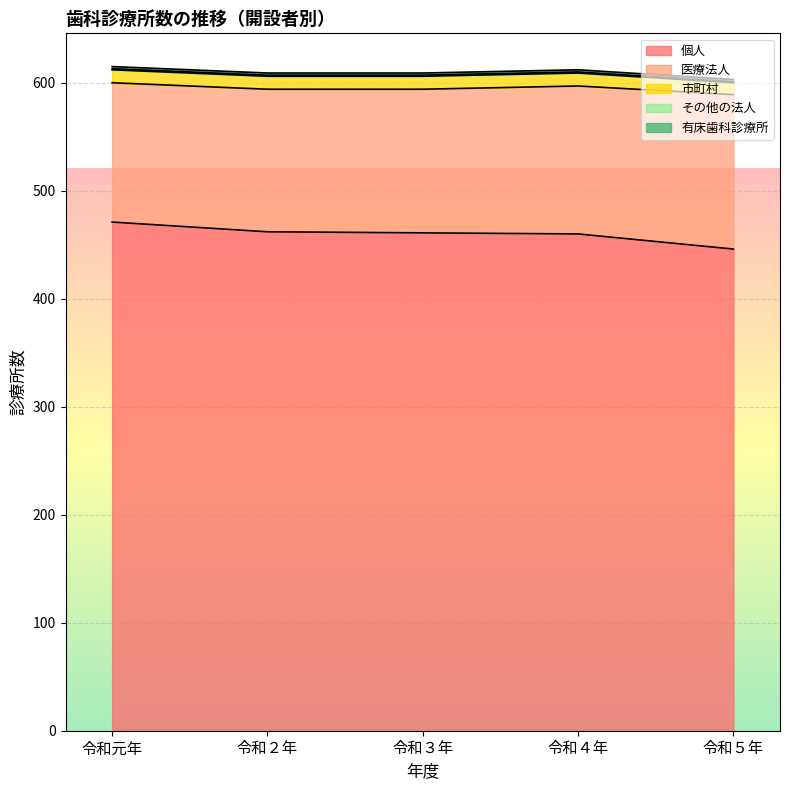

Which series has the largest range (max minus min)?

個人